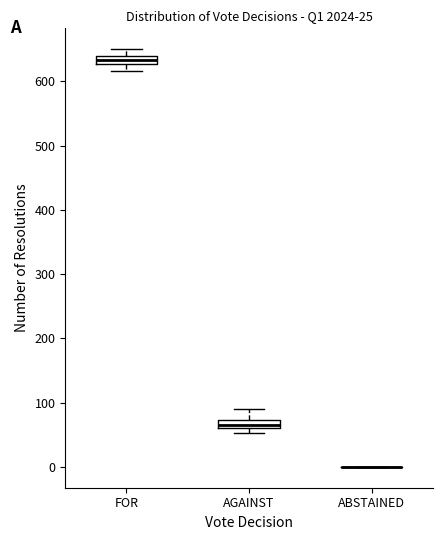

Where is the upper edge of the box for FOR on the y-axis? The values are not printed on the chart, so give them approximately, as read against the axis.

640